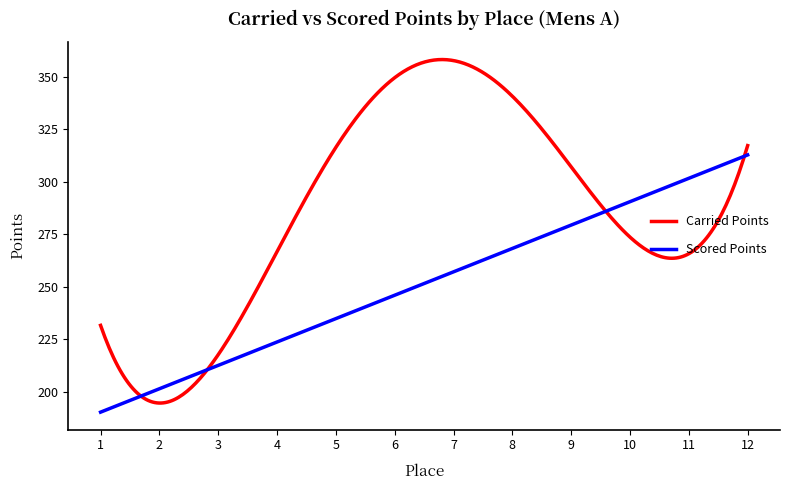

Rank the series by their maximum value, from highest to lowest.

Carried Points, Scored Points